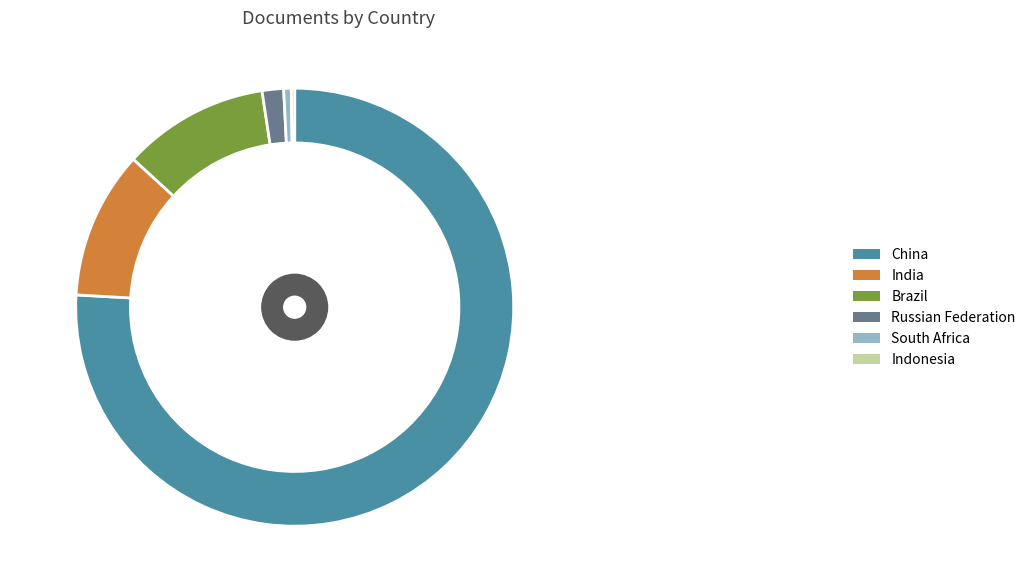

What is the smallest slice in the pie chart?

Indonesia